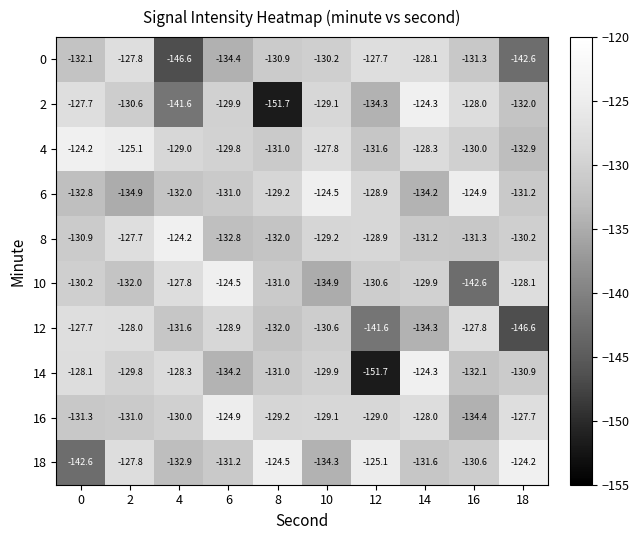

List the labels in order of 0 value, largest first.

12, 2, 14, 10, 8, 16, 0, 6, 18, 4